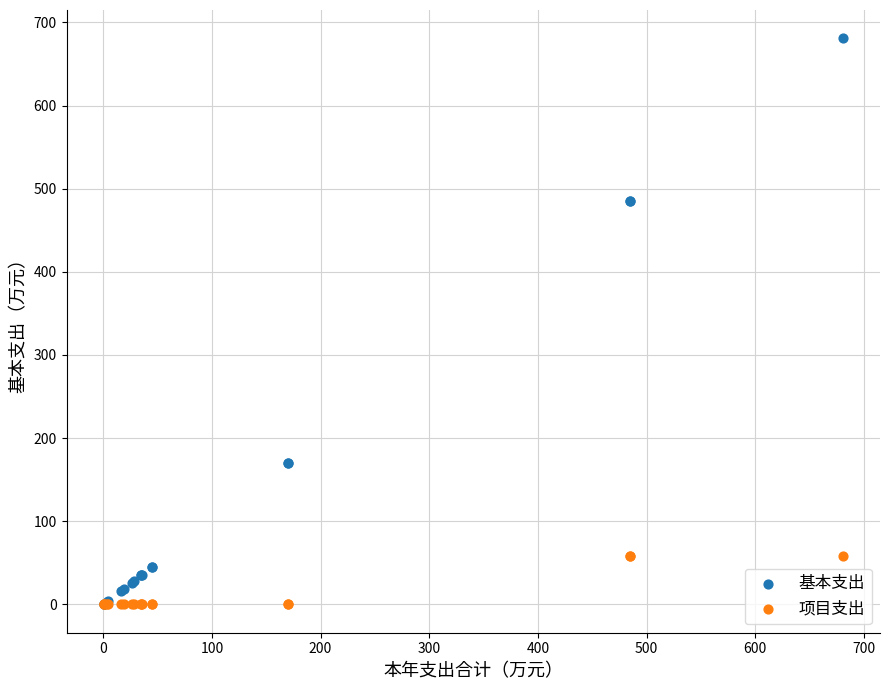

What are all the series names shown in the legend?

基本支出, 项目支出